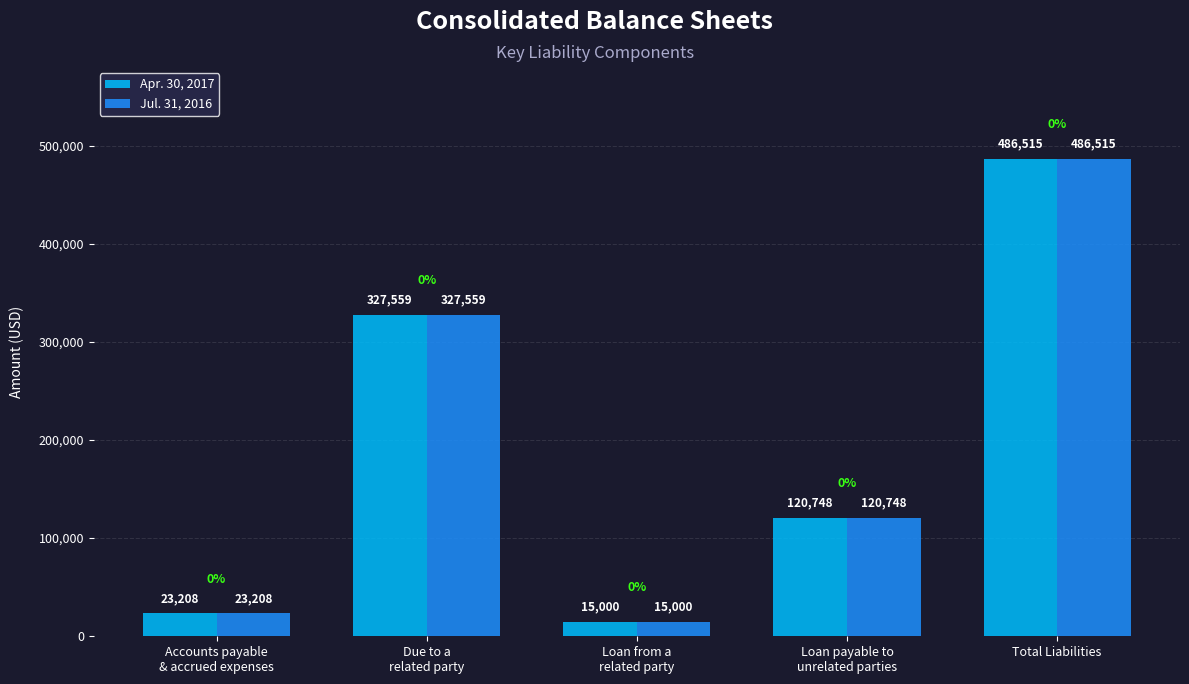

What is the label of the 5th bar from the right?

Accounts payable
& accrued expenses